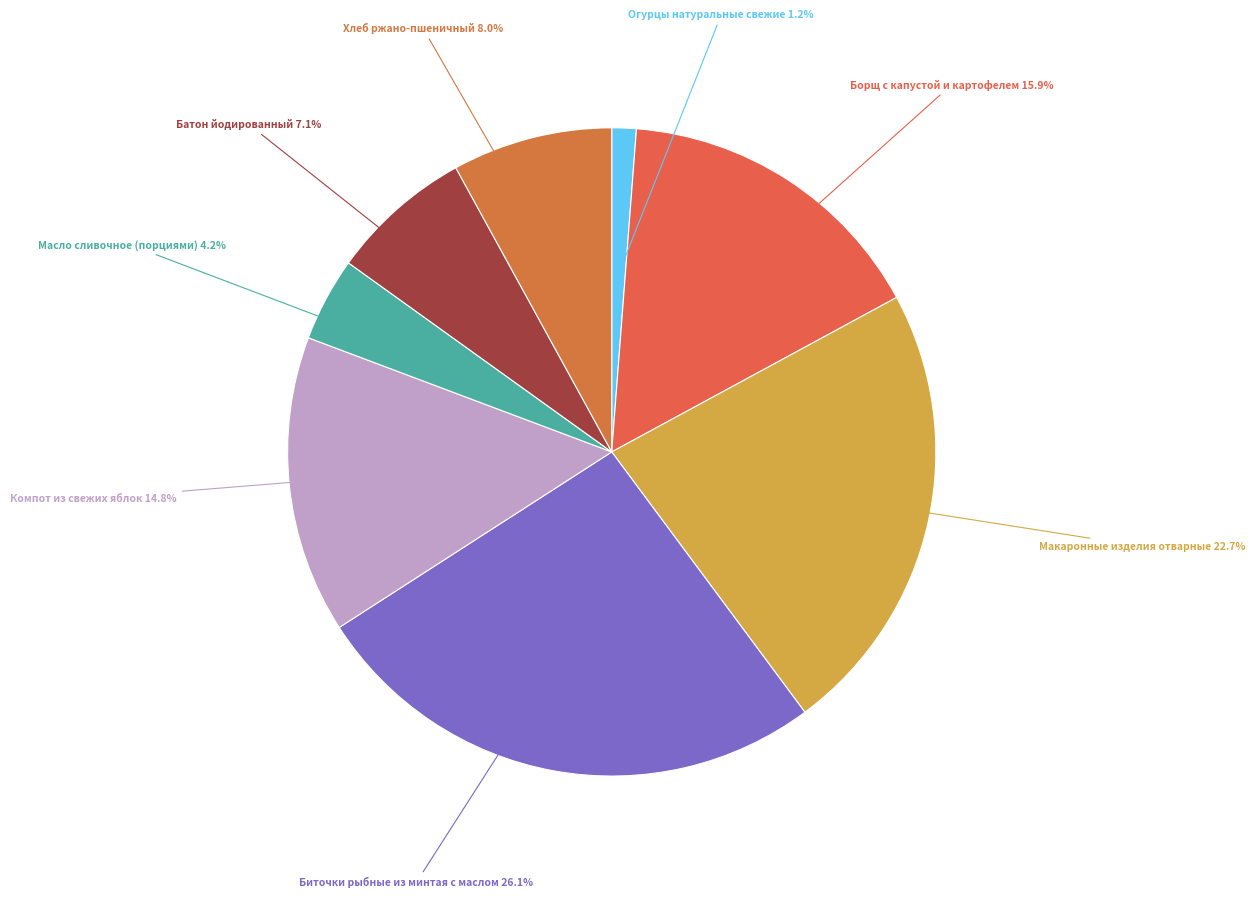

Rank the categories by value from lowest to highest.

Огурцы натуральные свежие, Масло сливочное (порциями), Батон йодированный, Хлеб ржано-пшеничный, Компот из свежих яблок, Борщ с капустой и картофелем, Макаронные изделия отварные, Биточки рыбные из минтая с маслом